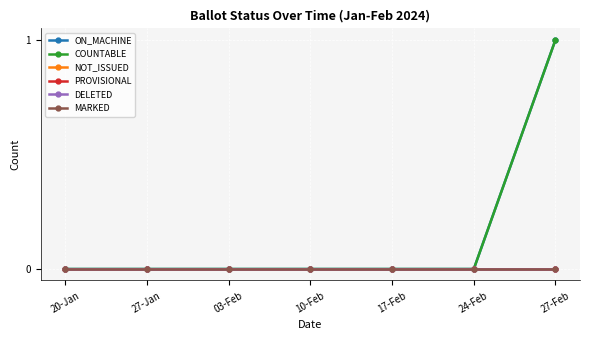

At how many categories does at least one series exceed 0?

1